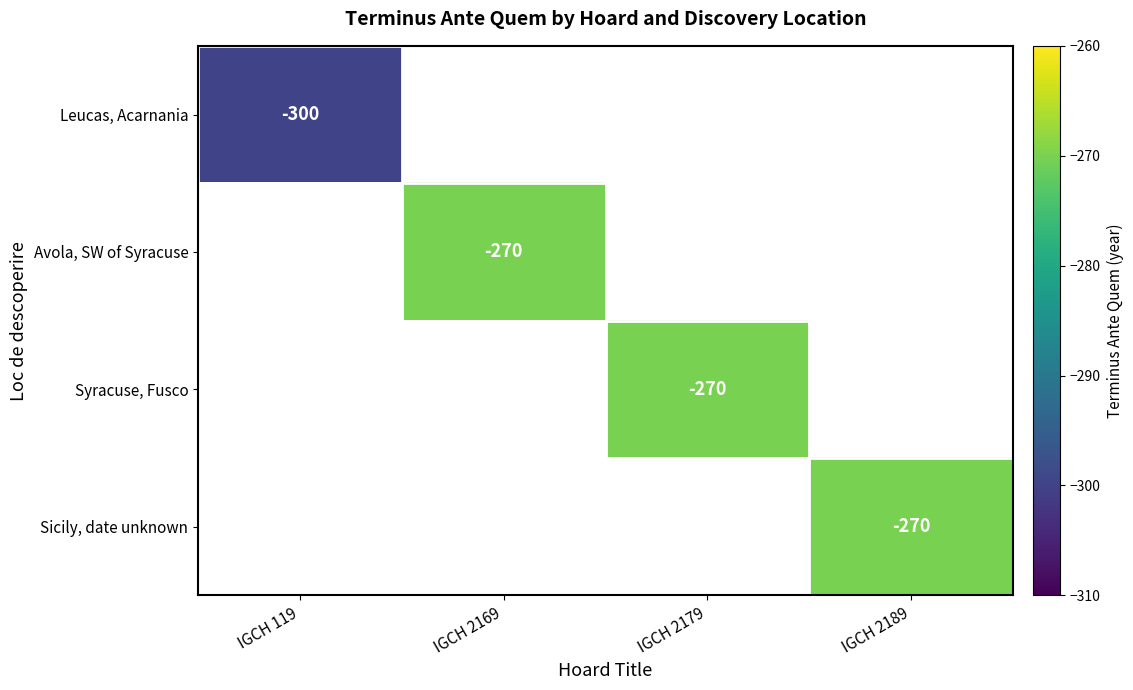

True or false: Avola, SW of Syracuse has a value of -81 at IGCH 2169.

False